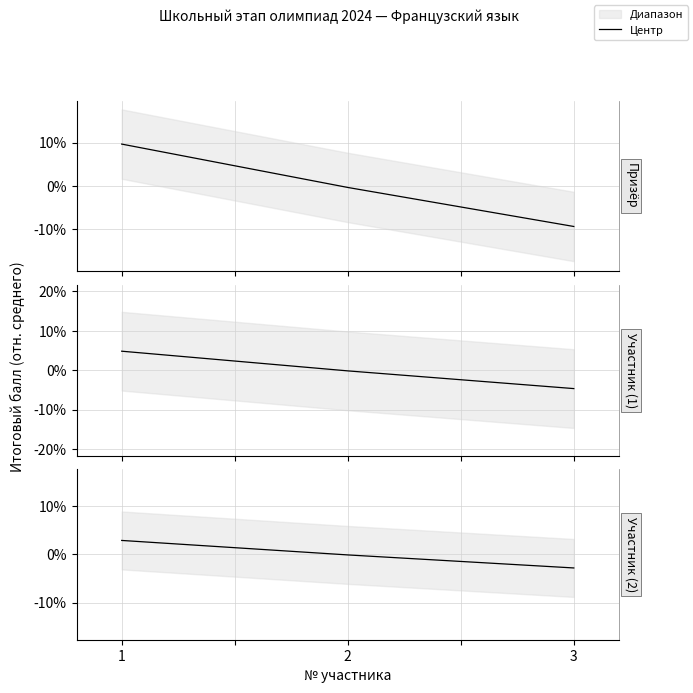

At which category is the sum across all series the highest?

1